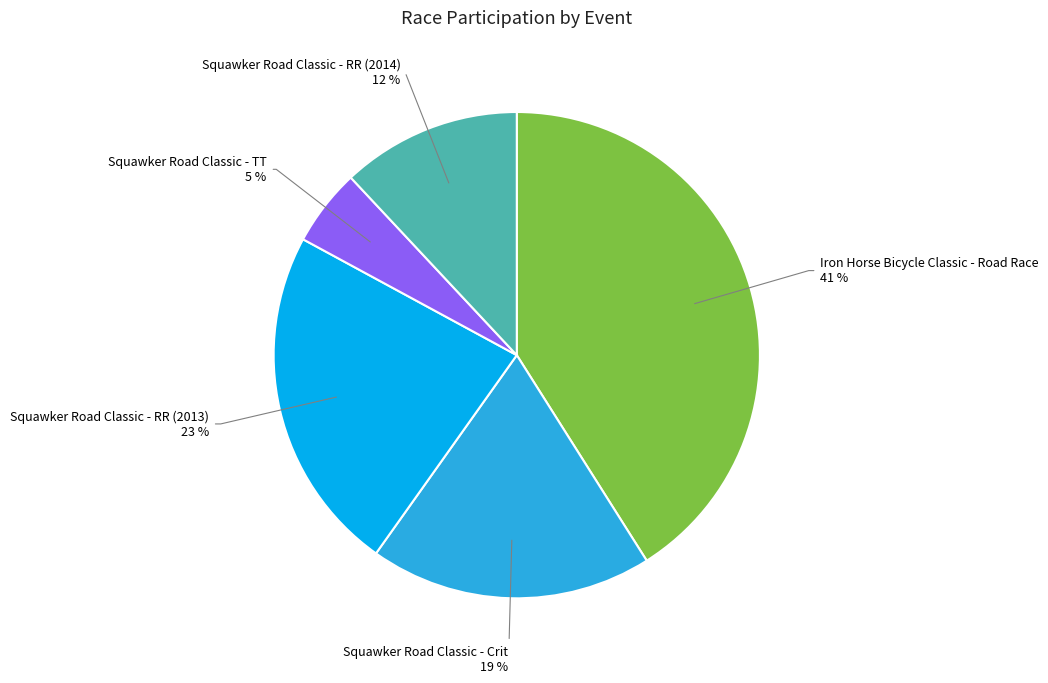

Is there any slice that represents more than half of the pie?

No